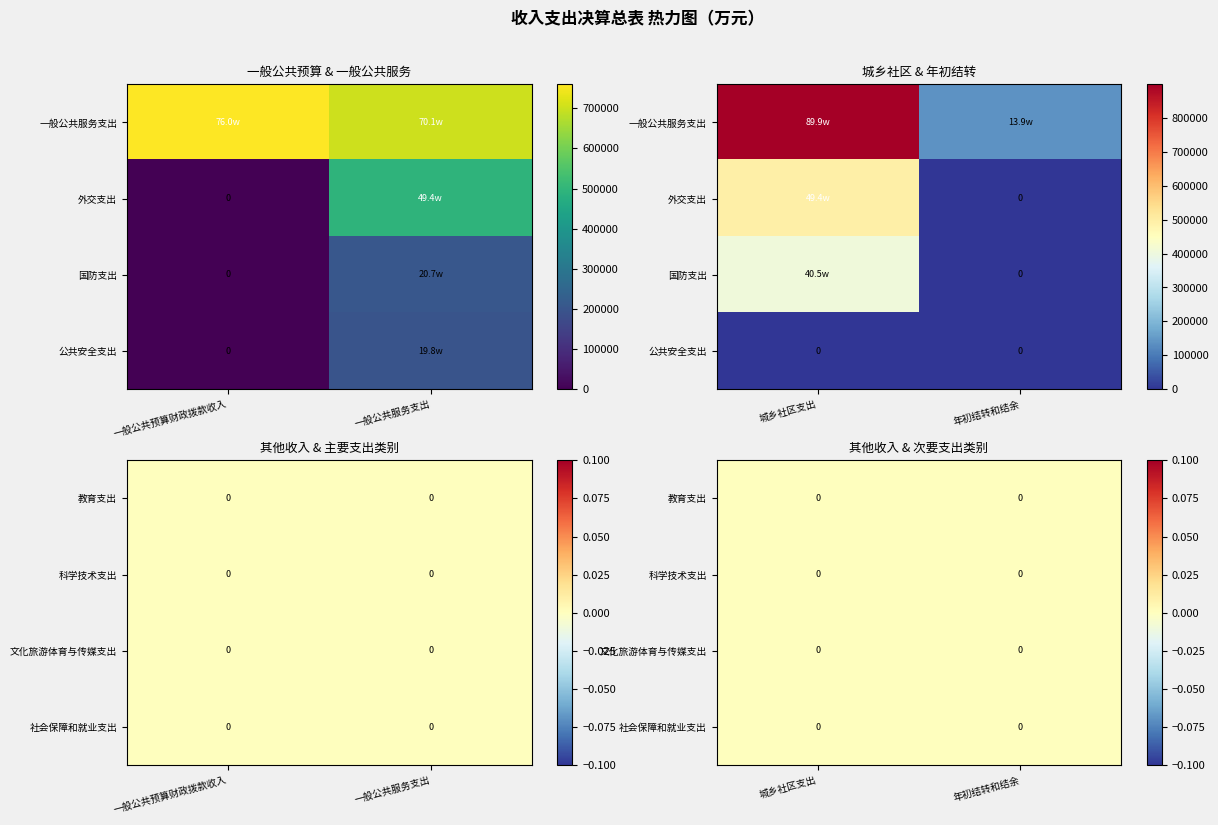

Reading left to right, extract all data points from this chart.

一般公共预算财政拨款收入: 759592.7	0.0	0.0	0.0	0.0	0.0	0.0	0.0
一般公共服务支出: 700575.8	493836.5	206739.3	198022.8	0.0	0.0	0.0	0.0
城乡社区支出: 898598.5	493836.5	404762.0	0.0	0.0	0.0	0.0	0.0
年初结转和结余: 139005.9	0.0	0.0	0.0	0.0	0.0	0.0	0.0